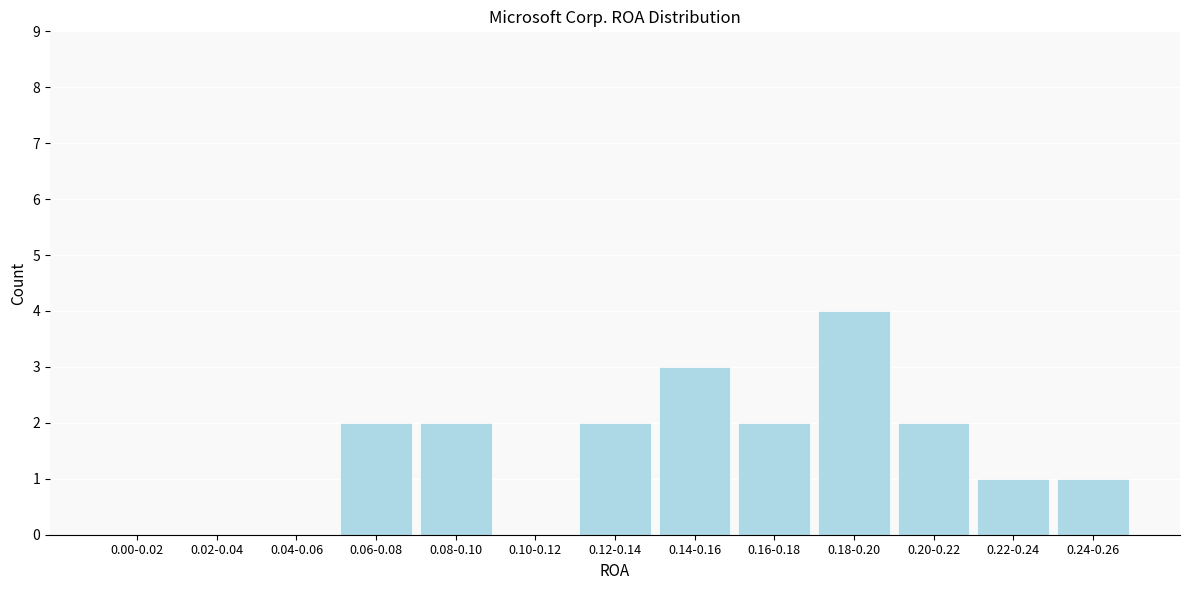

Reading right to left, extract all data points from this chart.

0.24-0.26=1	0.22-0.24=1	0.20-0.22=2	0.18-0.20=4	0.16-0.18=2	0.14-0.16=3	0.12-0.14=2	0.10-0.12=0	0.08-0.10=2	0.06-0.08=2	0.04-0.06=0	0.02-0.04=0	0.00-0.02=0